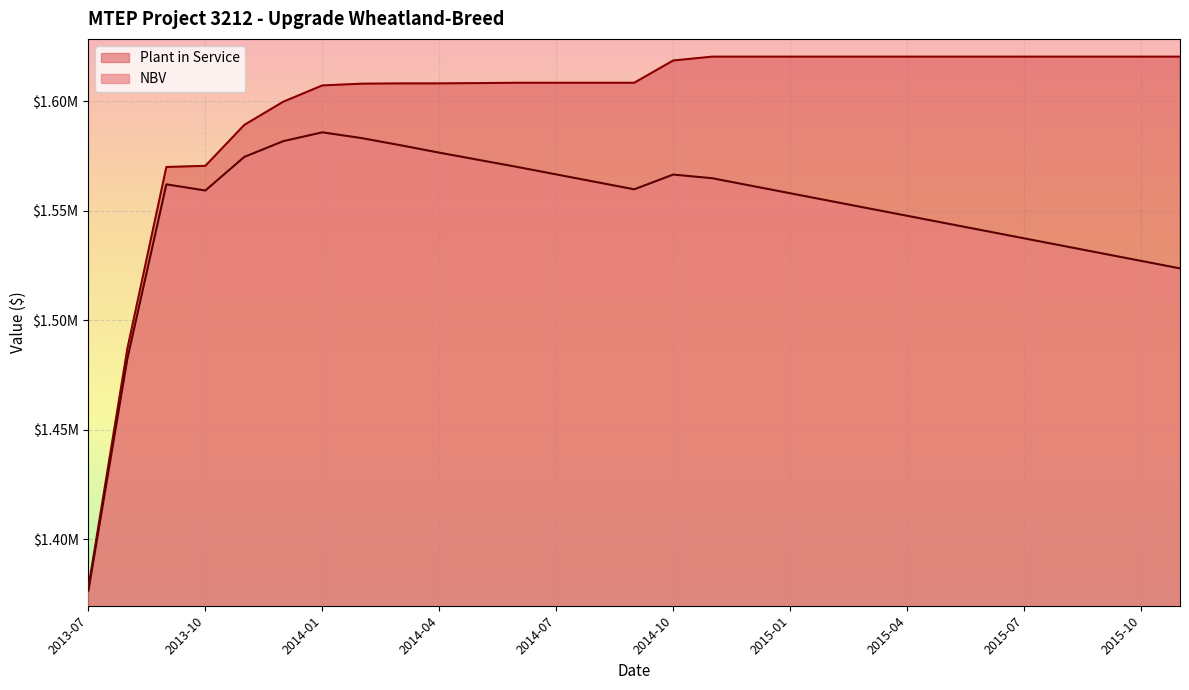

What is the sum of all Plant in Service values?

46349493.4